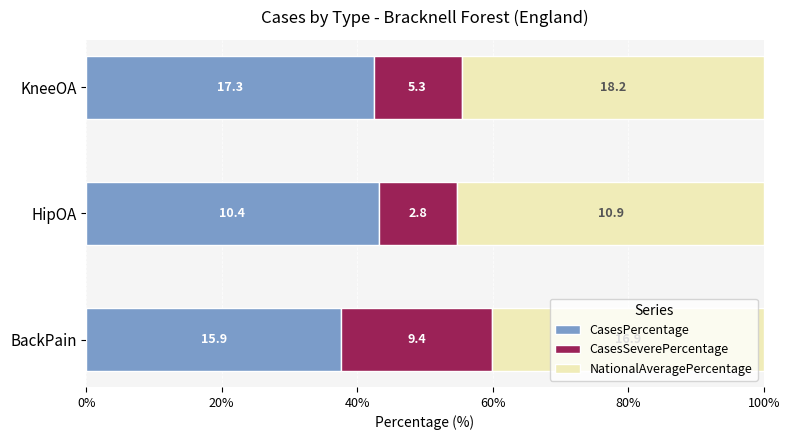

Reading right to left, what are all the values shown in this chart?

CasesPercentage: 42.4	43.2	37.7
CasesSeverePercentage: 13.0	11.6	22.3
NationalAveragePercentage: 44.6	45.2	40.0